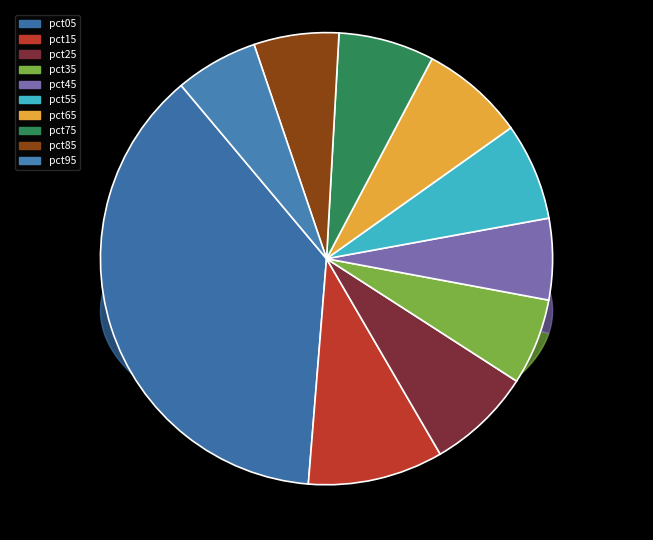

To the nearest percent, what is the difference between the pct75 and pct05 slice percentages?

31%